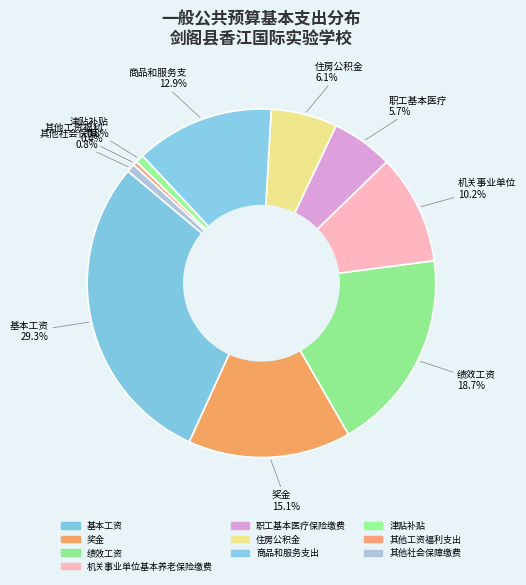

How much of the chart is everything except 津贴补贴?

99.2%